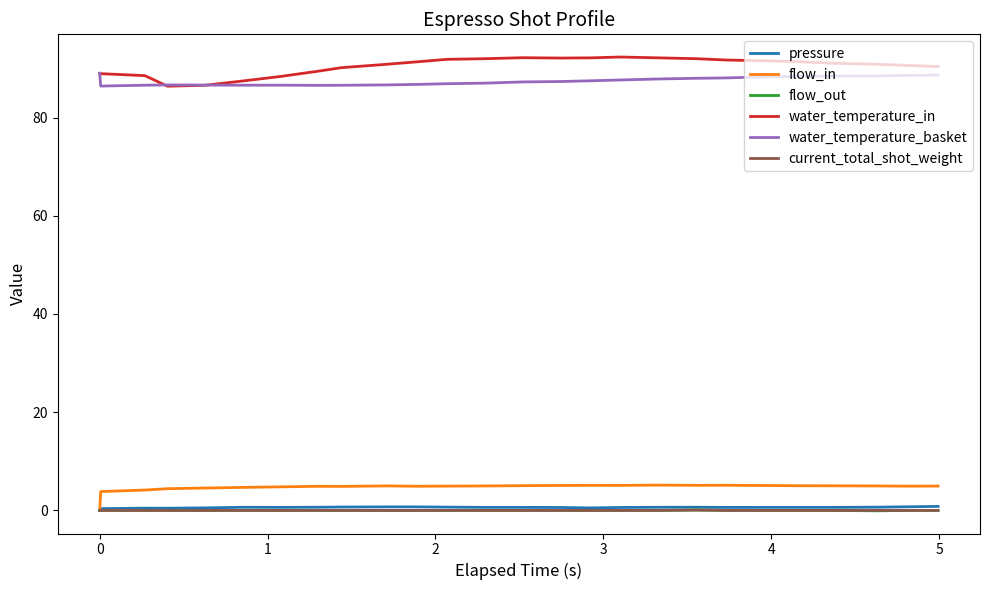

What is the maximum value for water_temperature_in?

92.3